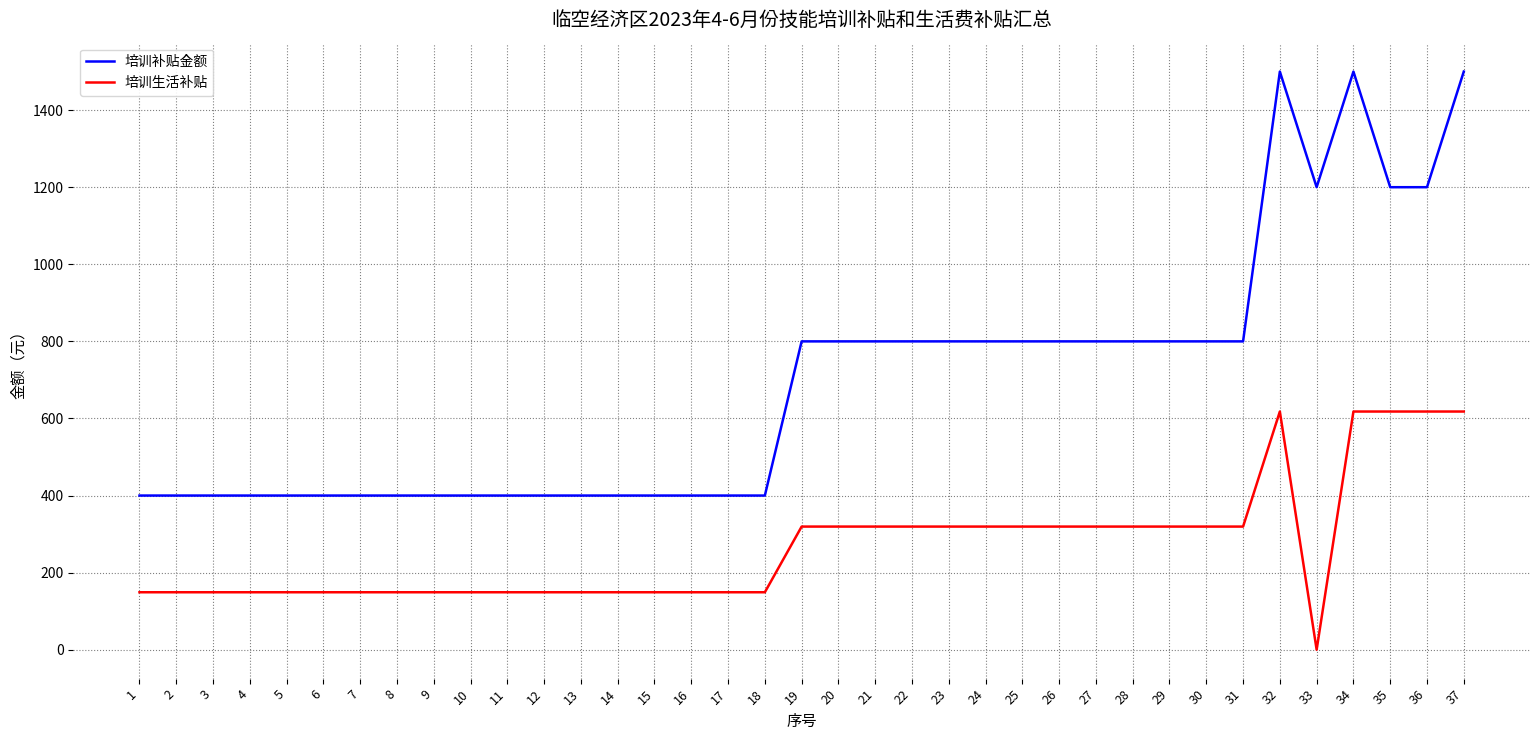

Is it true that 培训生活补贴 equals 39.9 at 15?

False